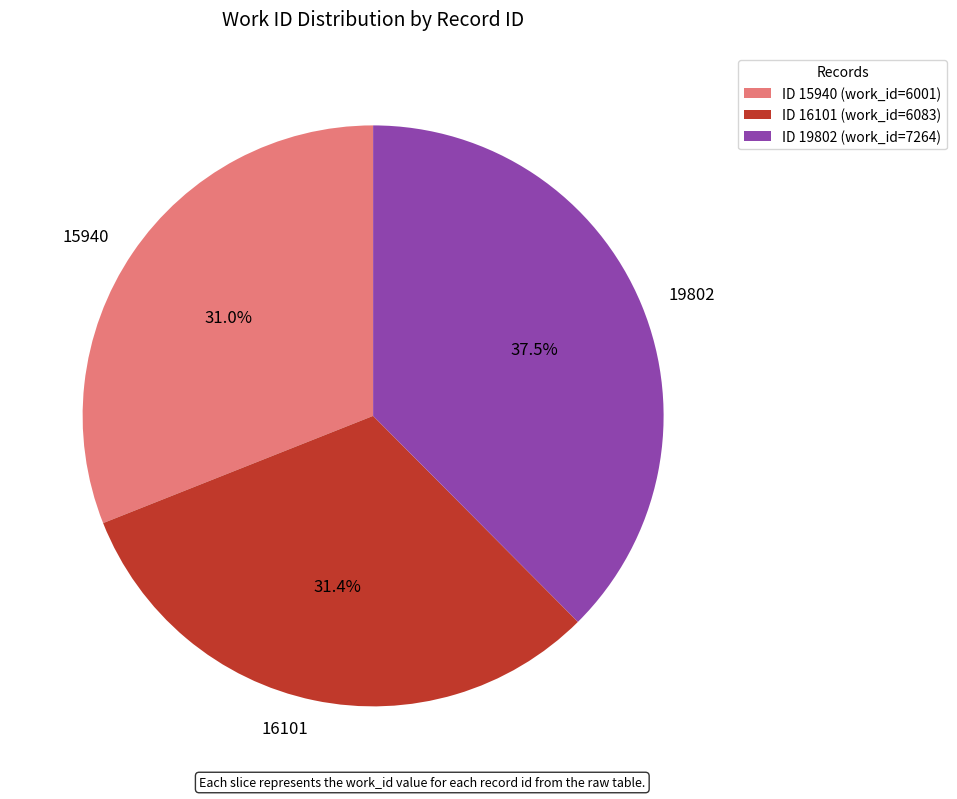

To the nearest percent, what is the difference between the 15940 and 19802 slice percentages?

7%